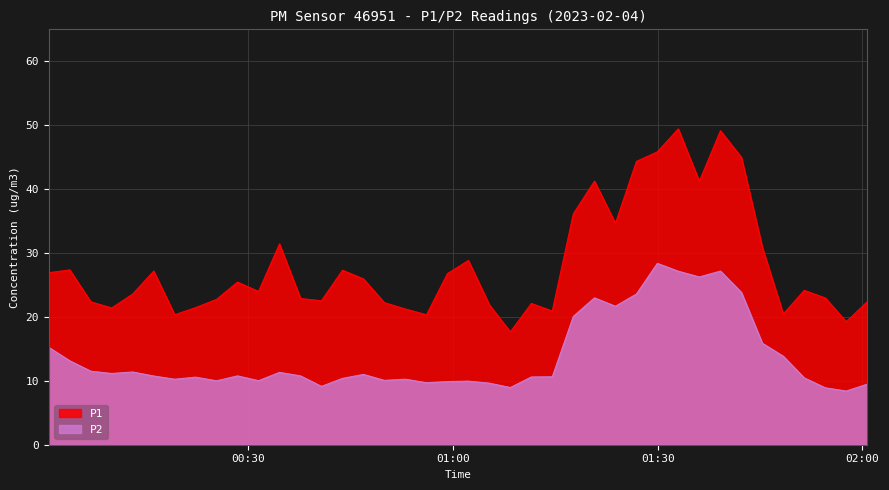

Is it true that P2 equals 16.6 at 02:00?

False